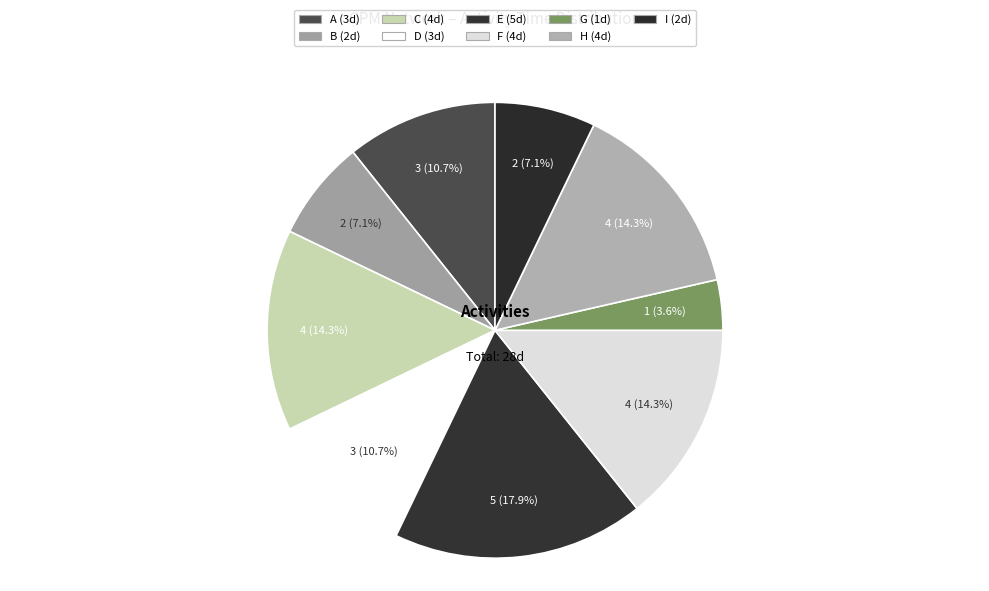

Is I the majority of the pie?

No